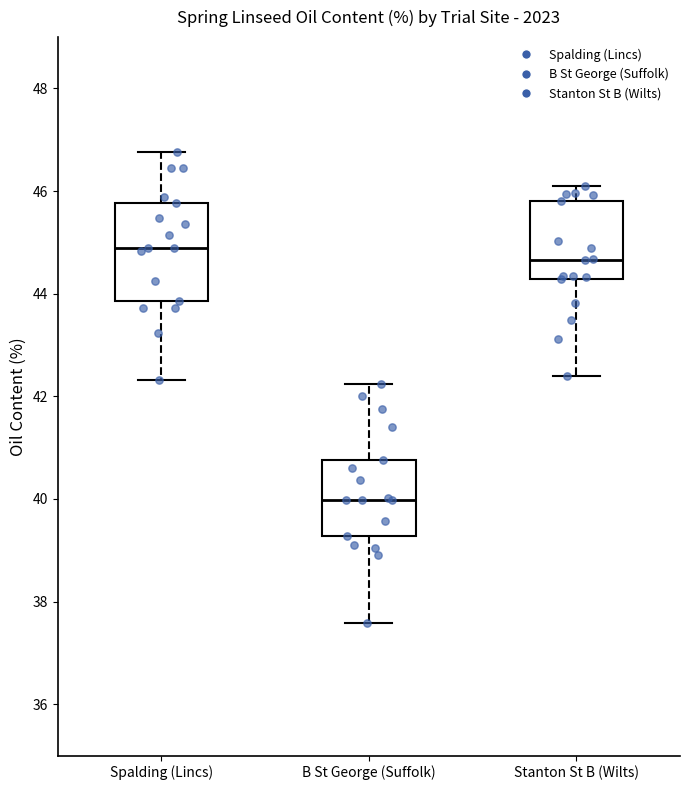

Reading left to right, read every box against the y-axis: the position of its median line, the range the box covers, and the ends of its whiskers. The values are not printed on the chart, so give them approximately, as read against the axis.

Spalding (Lincs): median 45.0, box 43.8 to 45.8, whiskers 42.4 to 46.8
B St George (Suffolk): median 40.0, box 39.2 to 40.8, whiskers 37.6 to 42.2
Stanton St B (Wilts): median 44.6, box 44.2 to 45.8, whiskers 42.4 to 46.0